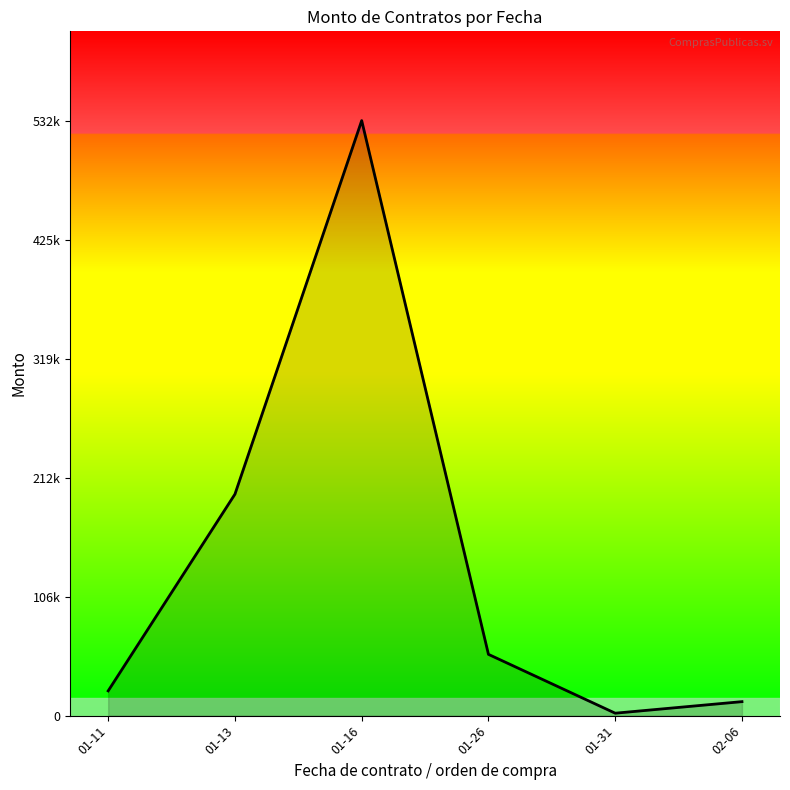

Is this an area chart (filled region under the line)?

No